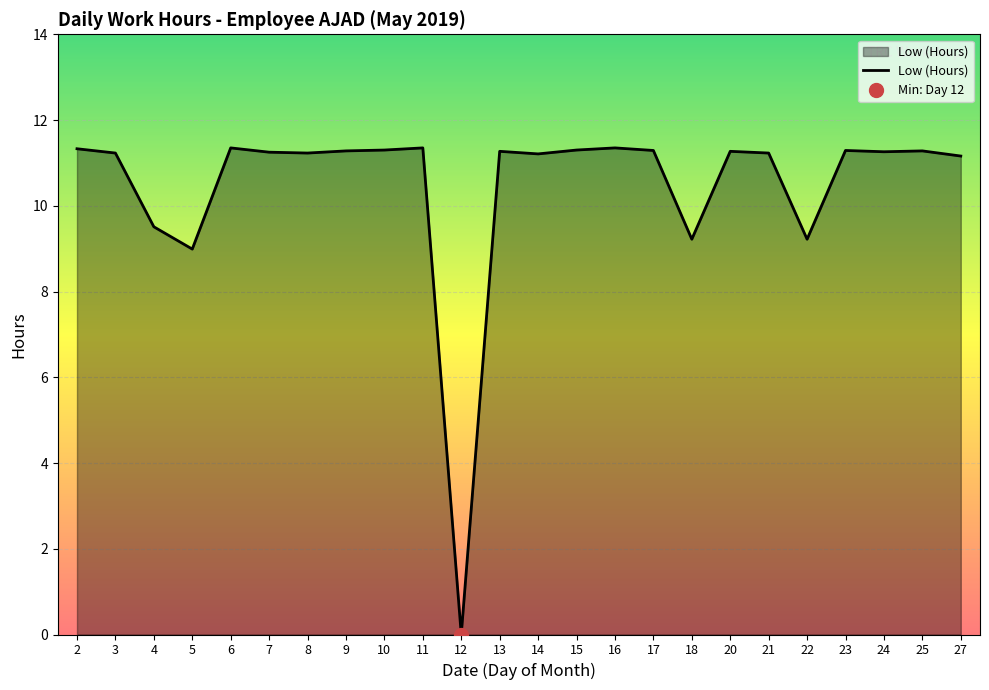

Does the chart display data point markers on the line(s)?

No